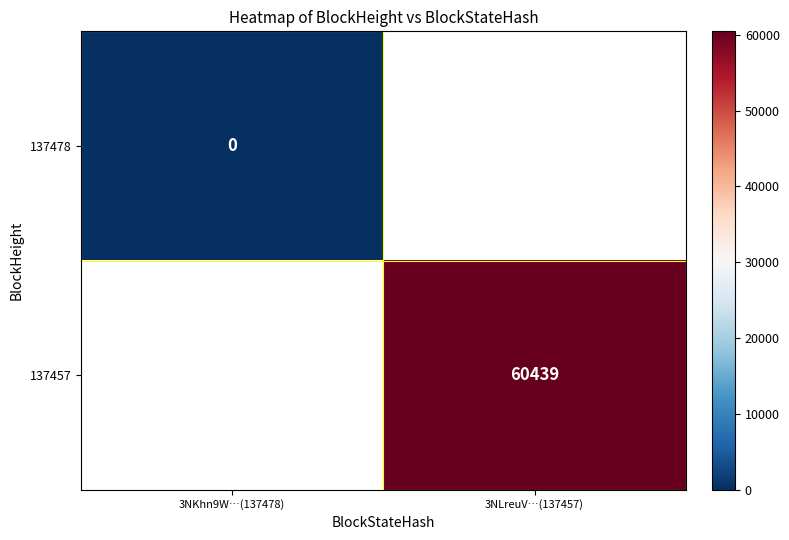

Is the value of 137457 at 3NLreuV…(137457) greater than the value of 137478 at 3NKhn9W…(137478)?

Yes